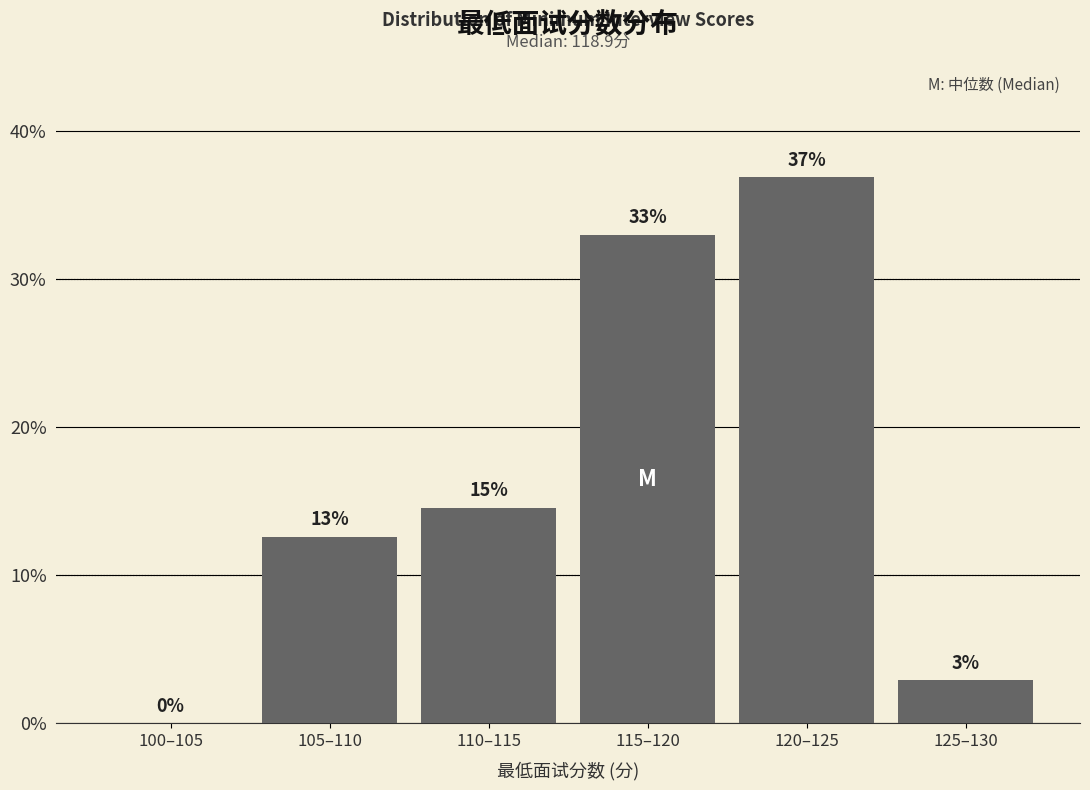

True or false: the data shows 47.4 at 115–120.

False